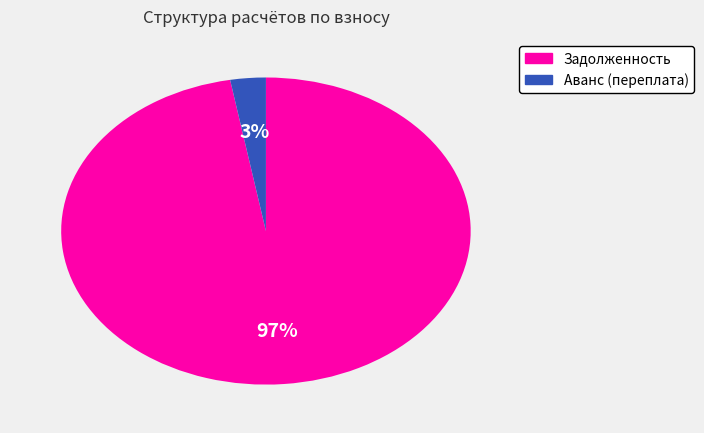

To the nearest percent, what is the difference between the largest and smallest slice percentages?

94%